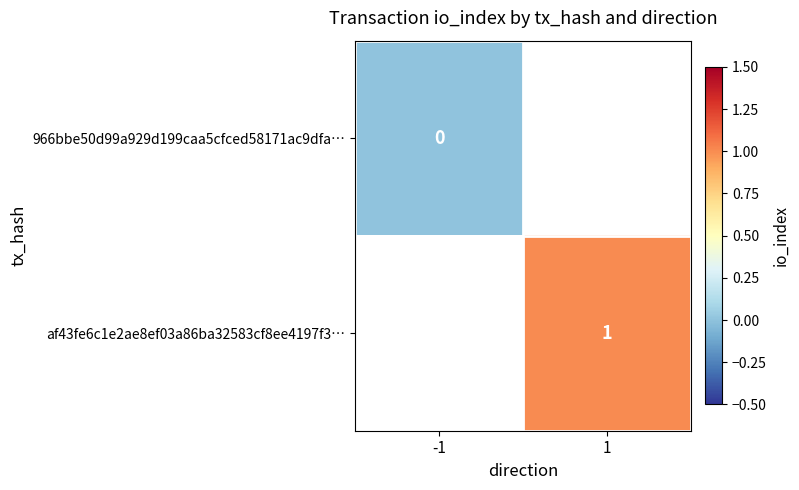

Which series has the largest range (max minus min)?

966bbe50d99a929d199caa5cfced58171ac9dfa…